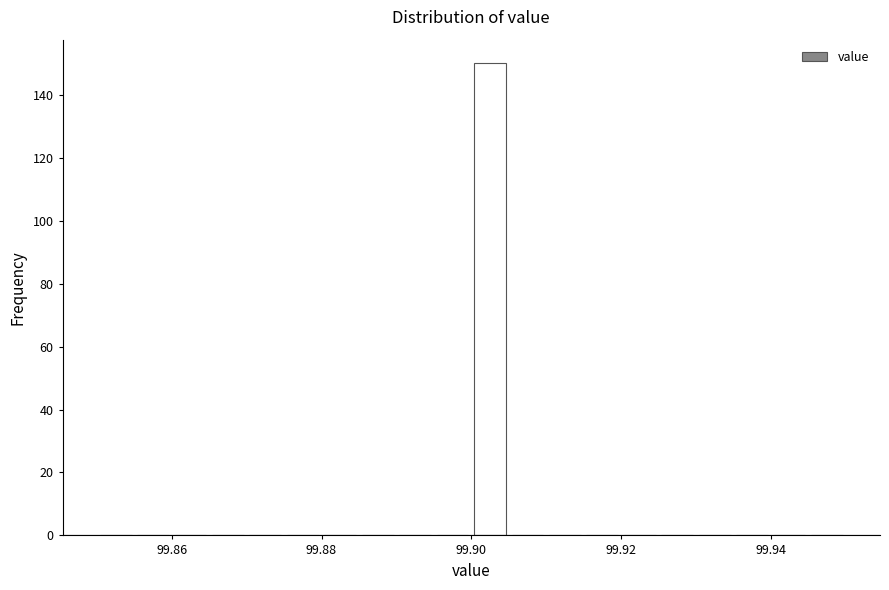

Around what value on the x-axis is the tallest bar? Give the approximate position of its centre, as read against the axis.

99.902